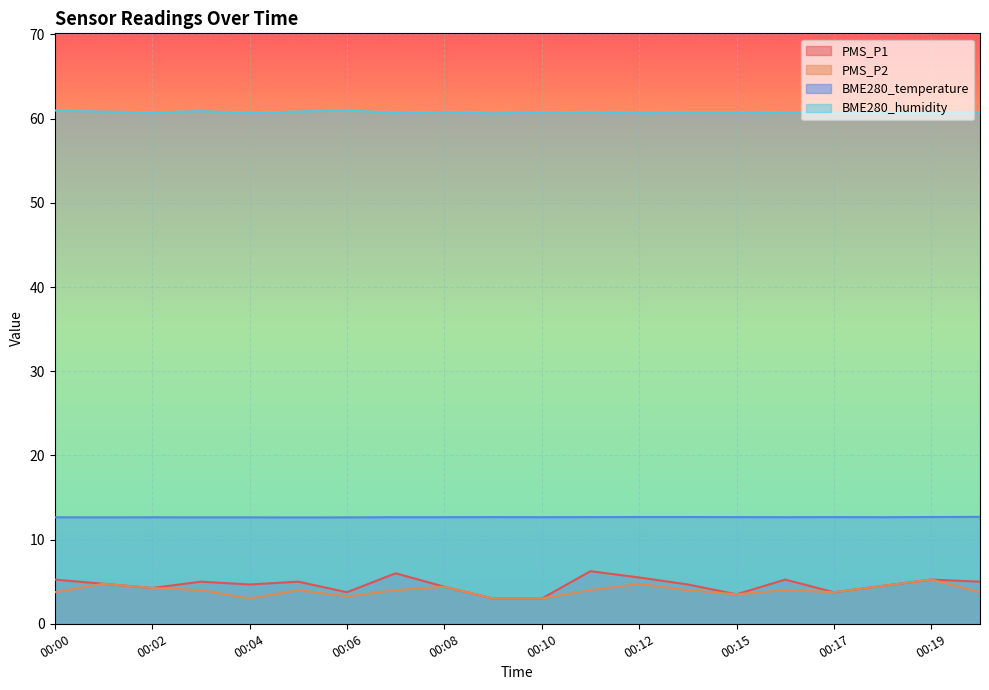

What is the minimum value shown in the chart?

3.0